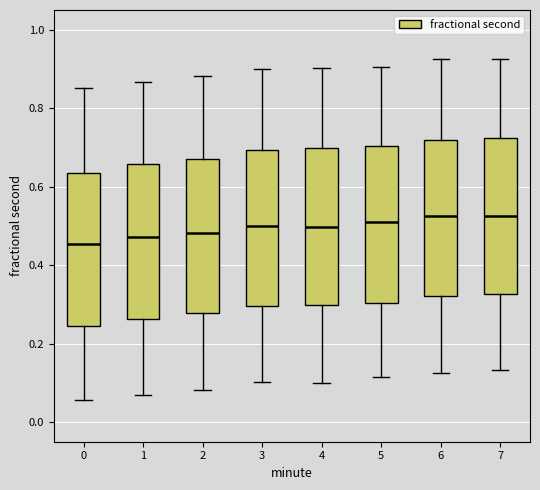

Reading left to right, read every box against the y-axis: the position of its median line, the range the box covers, and the ends of its whiskers. The values are not printed on the chart, so give them approximately, as read against the axis.

0: median 0.46, box 0.24 to 0.64, whiskers 0.06 to 0.86
1: median 0.48, box 0.26 to 0.66, whiskers 0.06 to 0.86
2: median 0.48, box 0.28 to 0.68, whiskers 0.08 to 0.88
3: median 0.50, box 0.30 to 0.70, whiskers 0.10 to 0.90
4: median 0.50, box 0.30 to 0.70, whiskers 0.10 to 0.90
5: median 0.50, box 0.30 to 0.70, whiskers 0.12 to 0.90
6: median 0.52, box 0.32 to 0.72, whiskers 0.12 to 0.92
7: median 0.52, box 0.32 to 0.72, whiskers 0.14 to 0.92